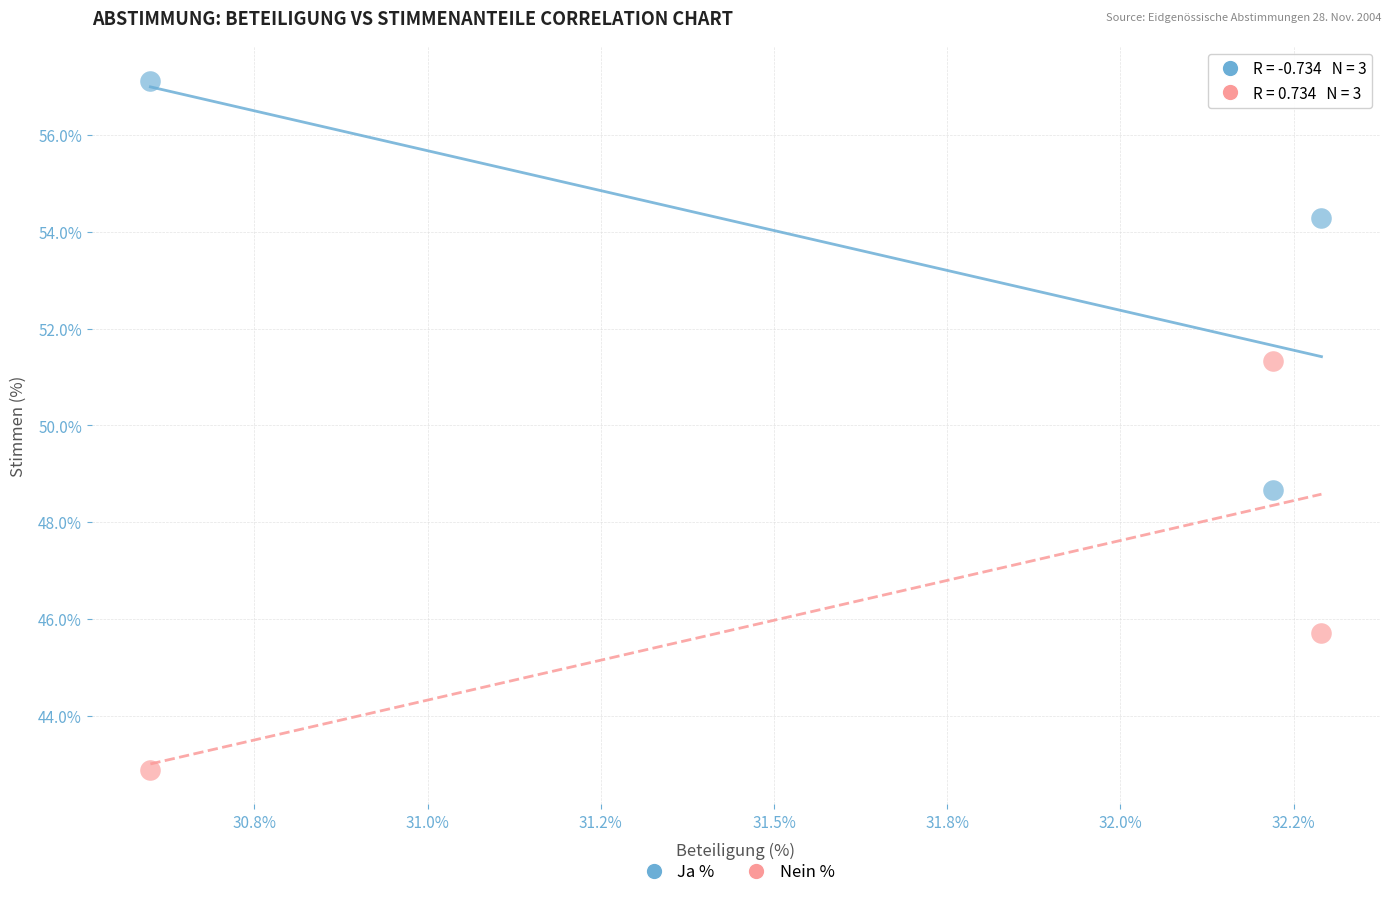

In the Ja % series, what Y value is closest to 52?

54.3